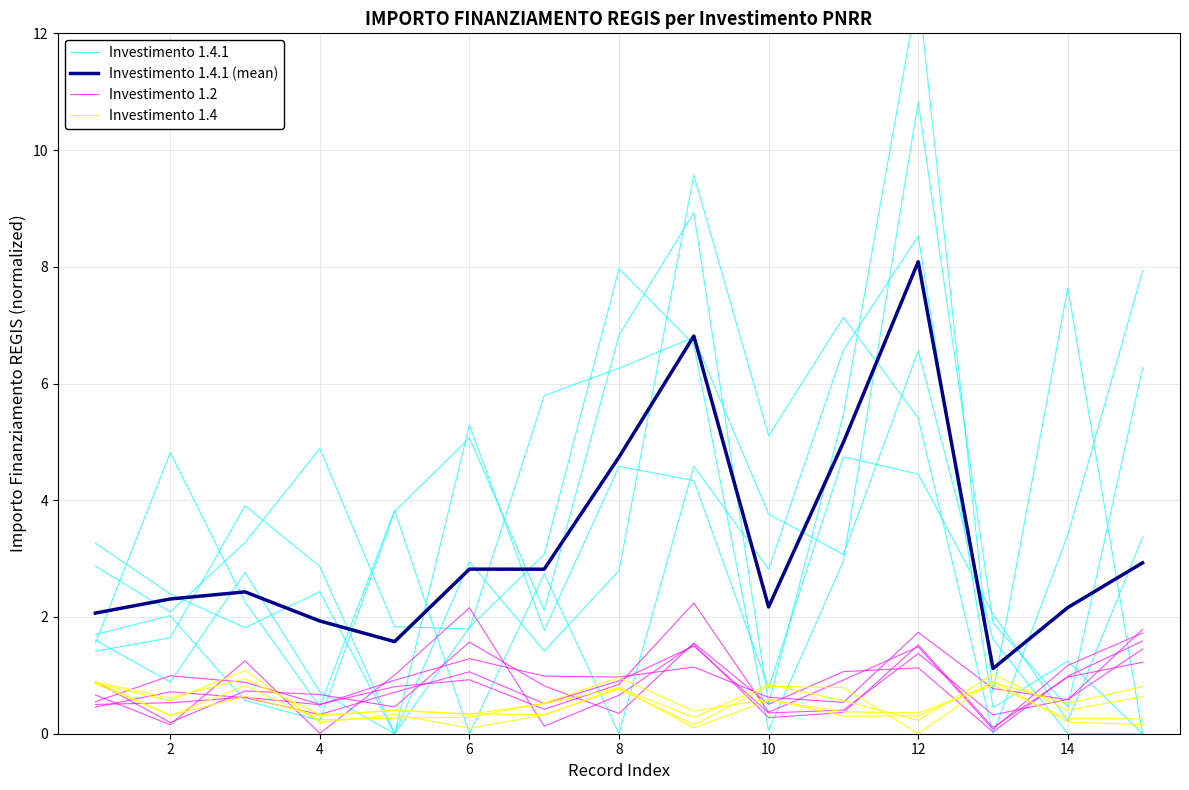

True or false: Investimento 1.2 has a value of 0.7 at 6.

False